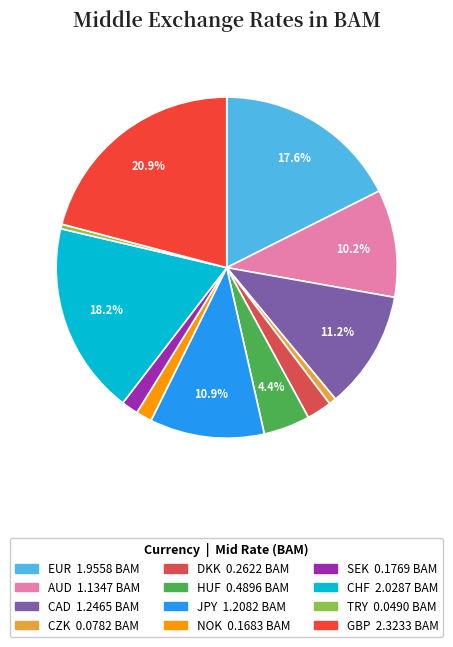

Does HUF represent more than half of the total?

No